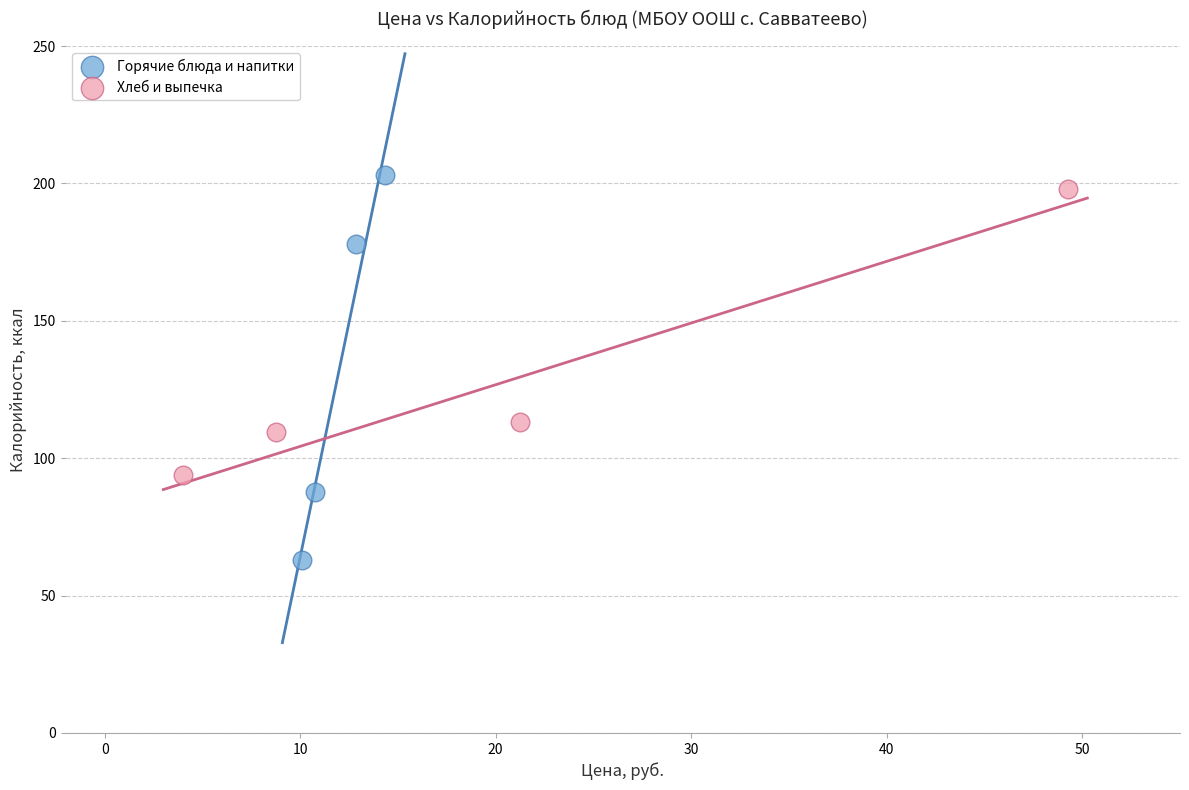

Which series reaches the minimum Y coordinate?

Горячие блюда и напитки